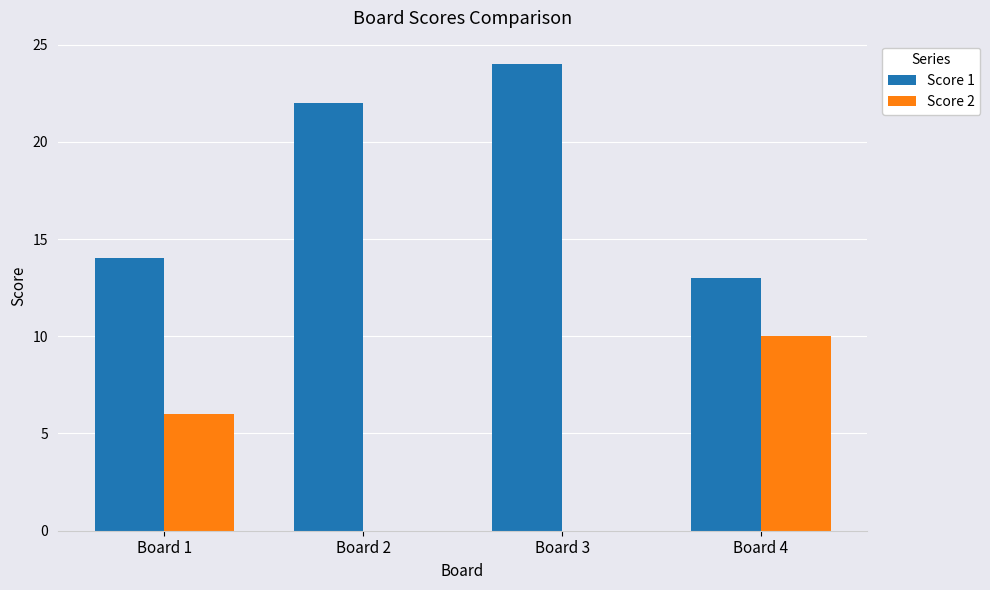

The Score 1 series shows 24 at Board 3. True or false?

True